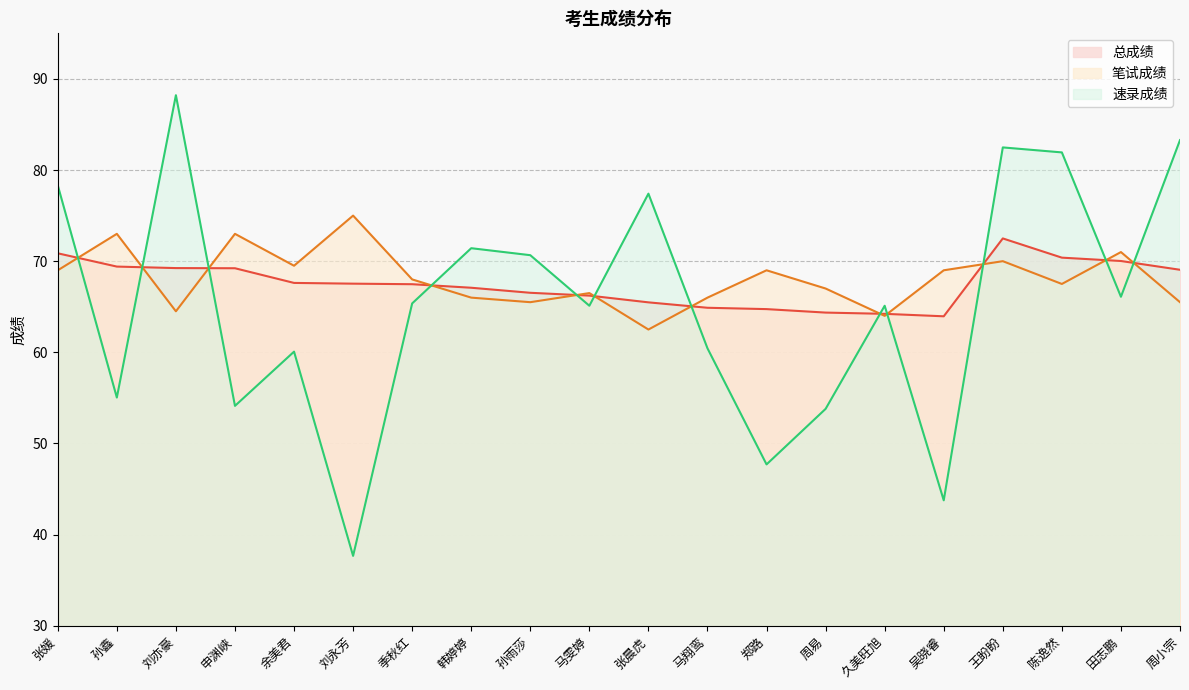

What is the maximum value shown in the chart?

88.2